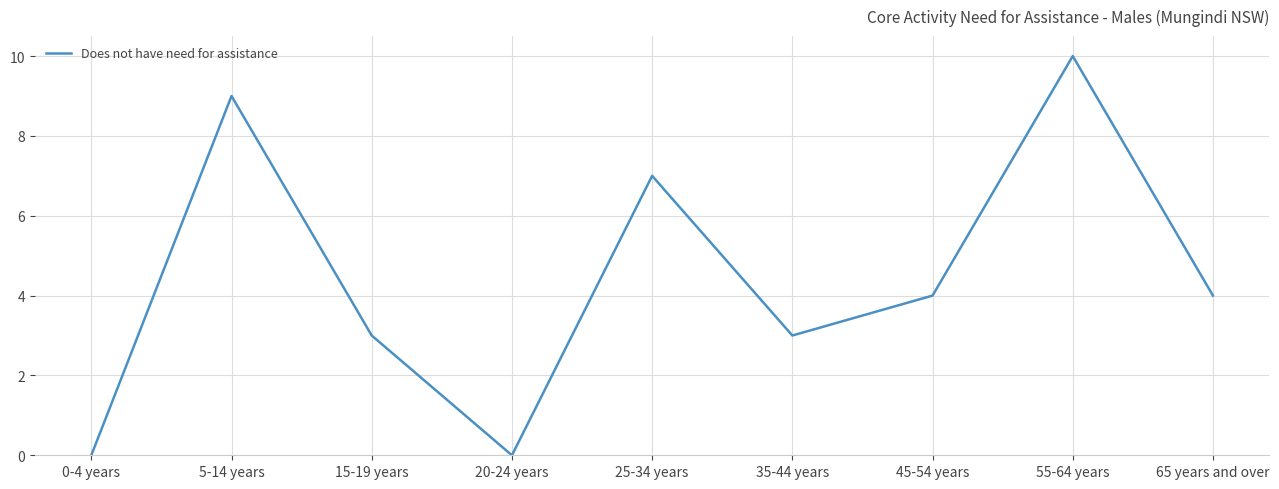

Read the value at 65 years and over.

4